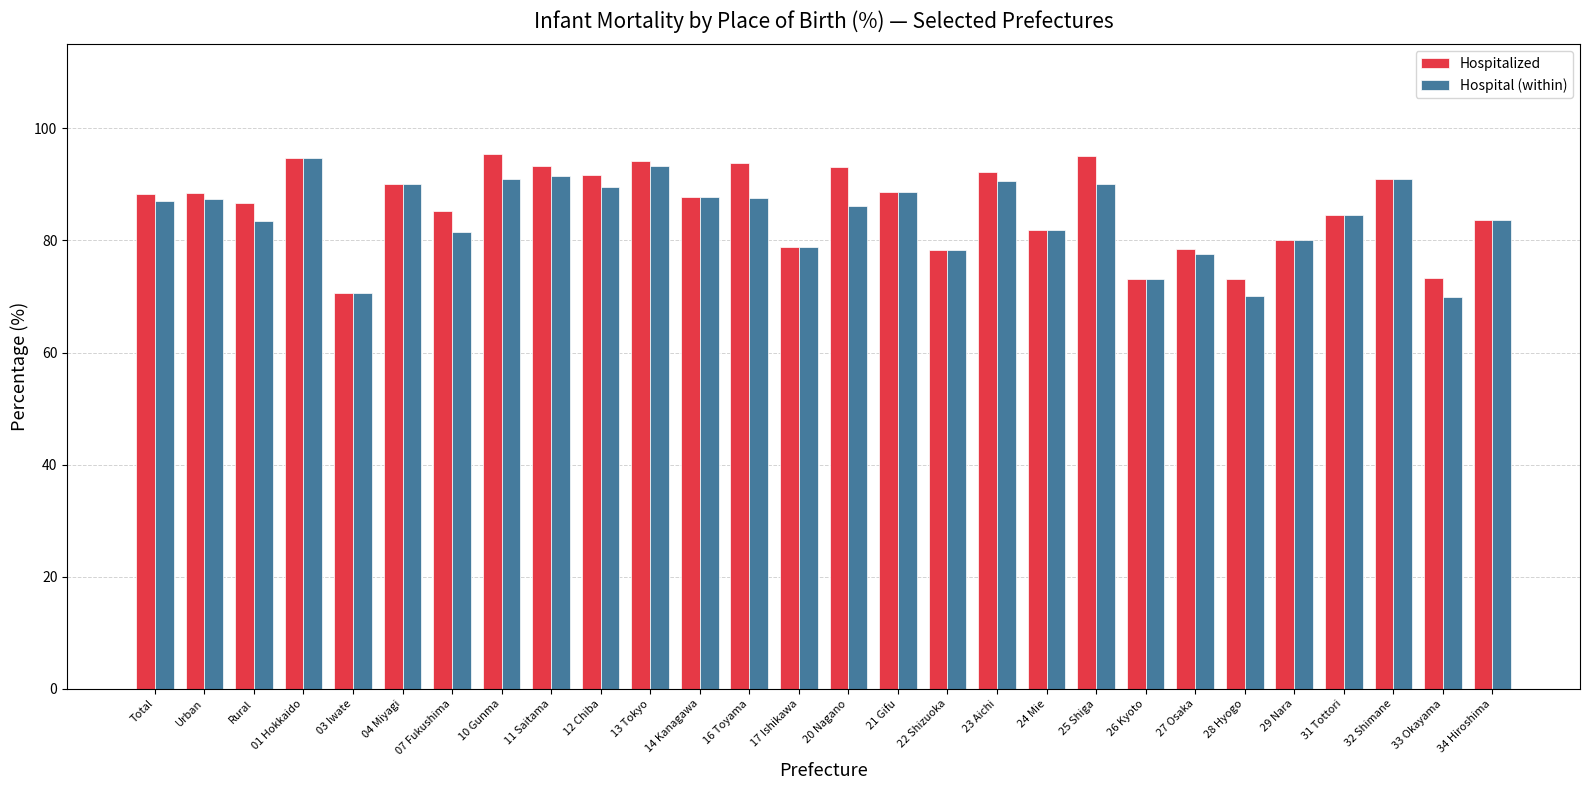

What is the maximum value for Hospitalized?

95.5